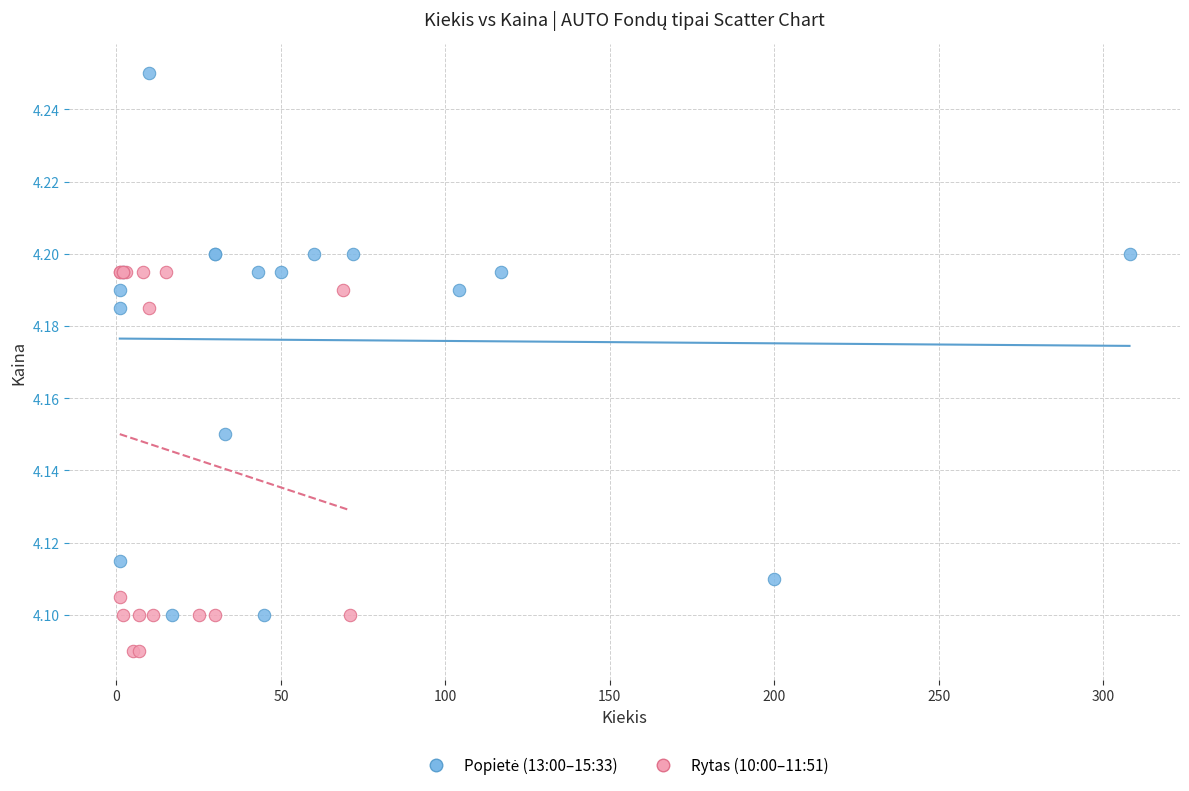

Which series contains the lowest Y value?

Rytas (10:00–11:51)